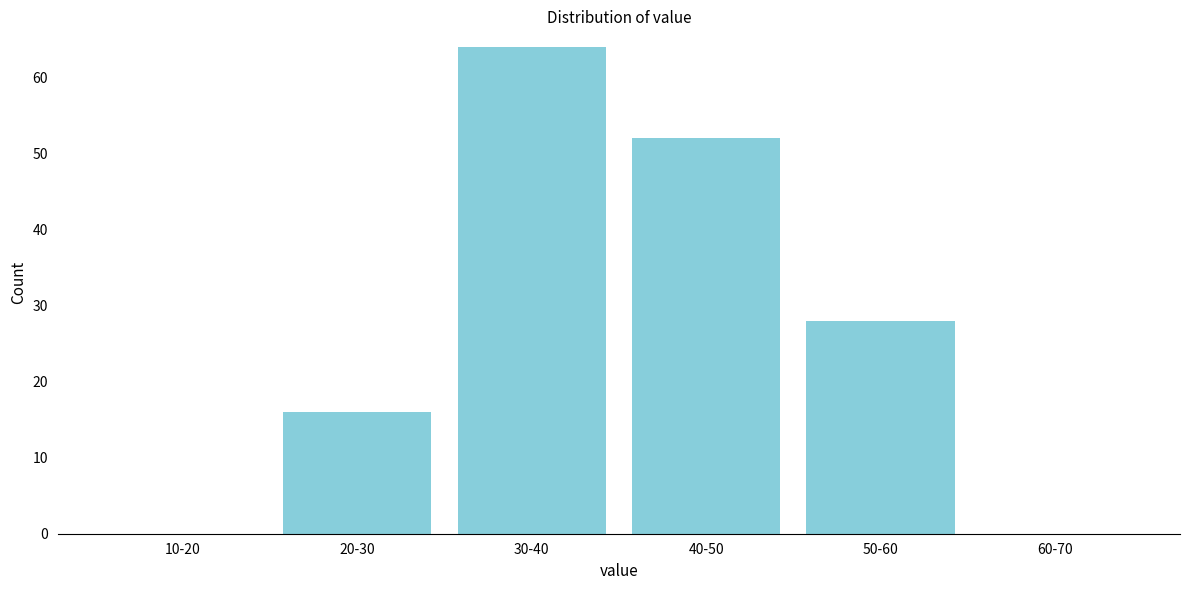

Reading right to left, extract all data points from this chart.

60-70=0	50-60=28	40-50=52	30-40=64	20-30=16	10-20=0